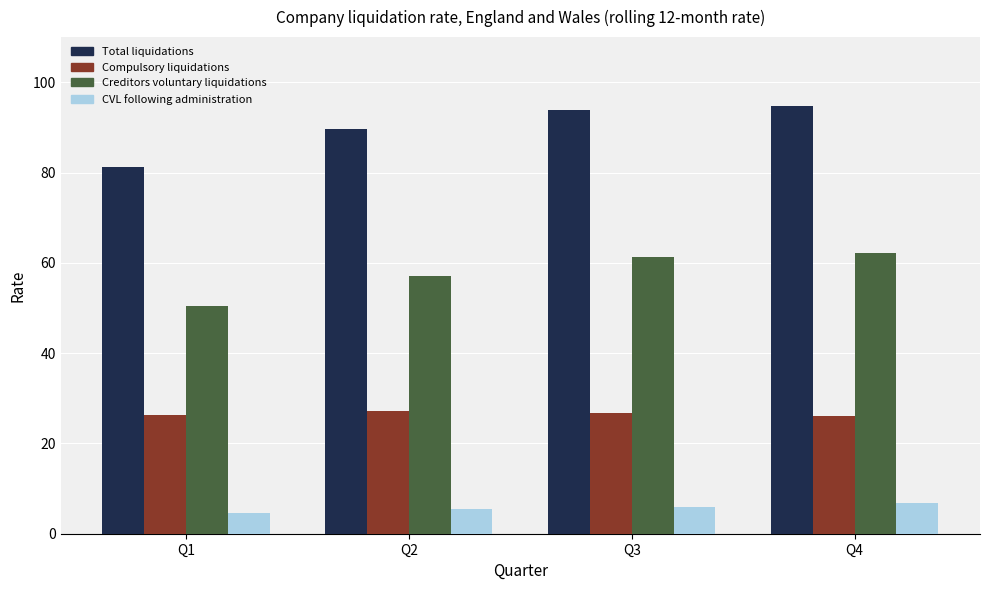

Rank the series by their maximum value, from lowest to highest.

CVL following administration, Compulsory liquidations, Creditors voluntary liquidations, Total liquidations